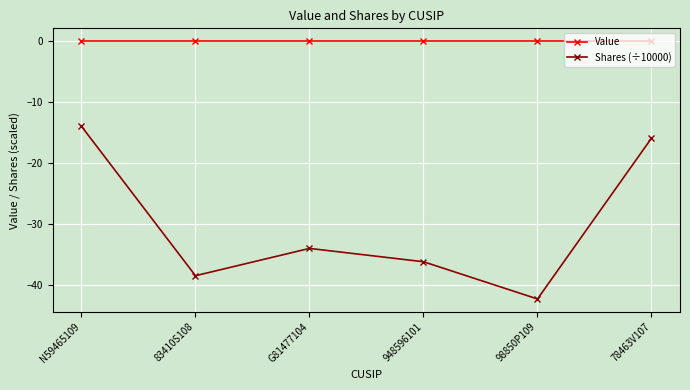

How many data points does each series have?

6